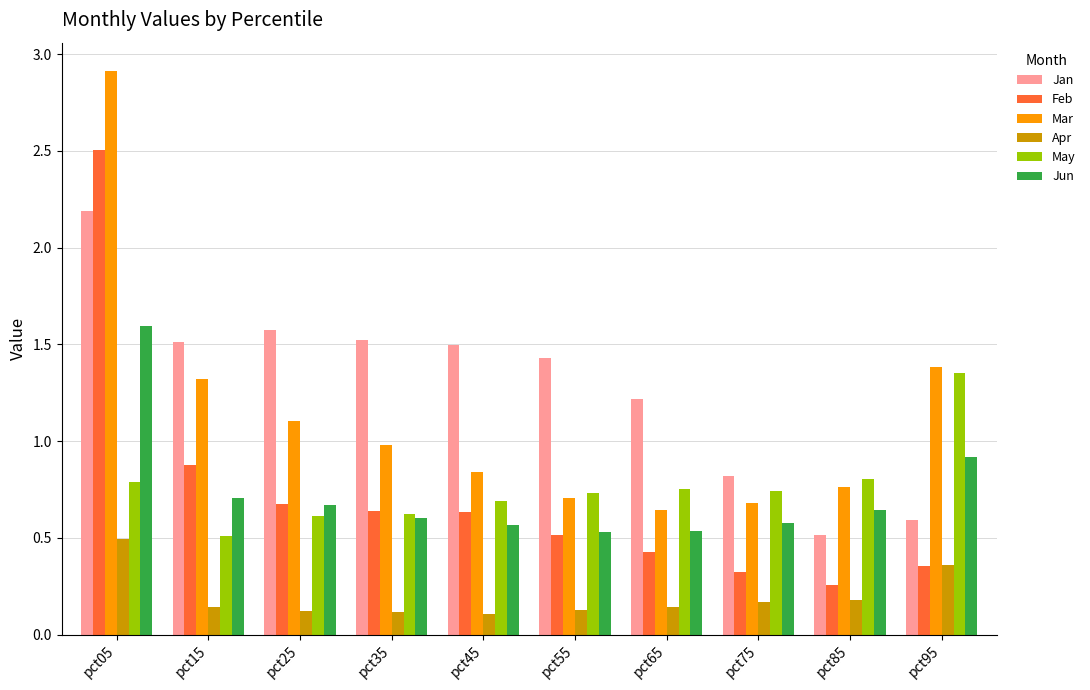

Which series changed the most between pct35 and pct75?

Jan